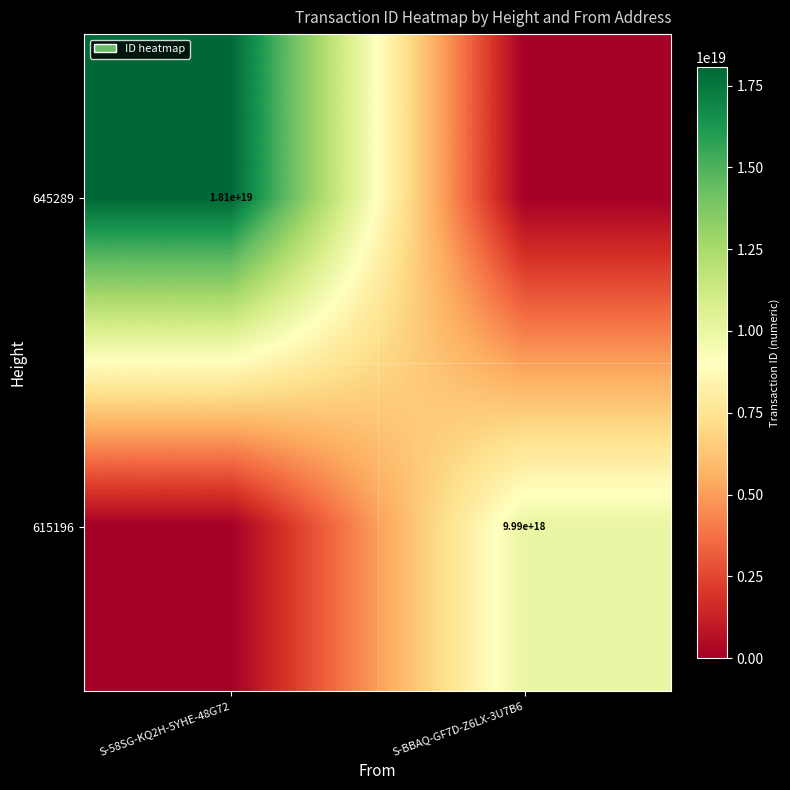

Between S-58SG-KQ2H-5YHE-48G72 and S-BBAQ-GF7D-Z6LX-3U7B6, which is larger?

S-58SG-KQ2H-5YHE-48G72